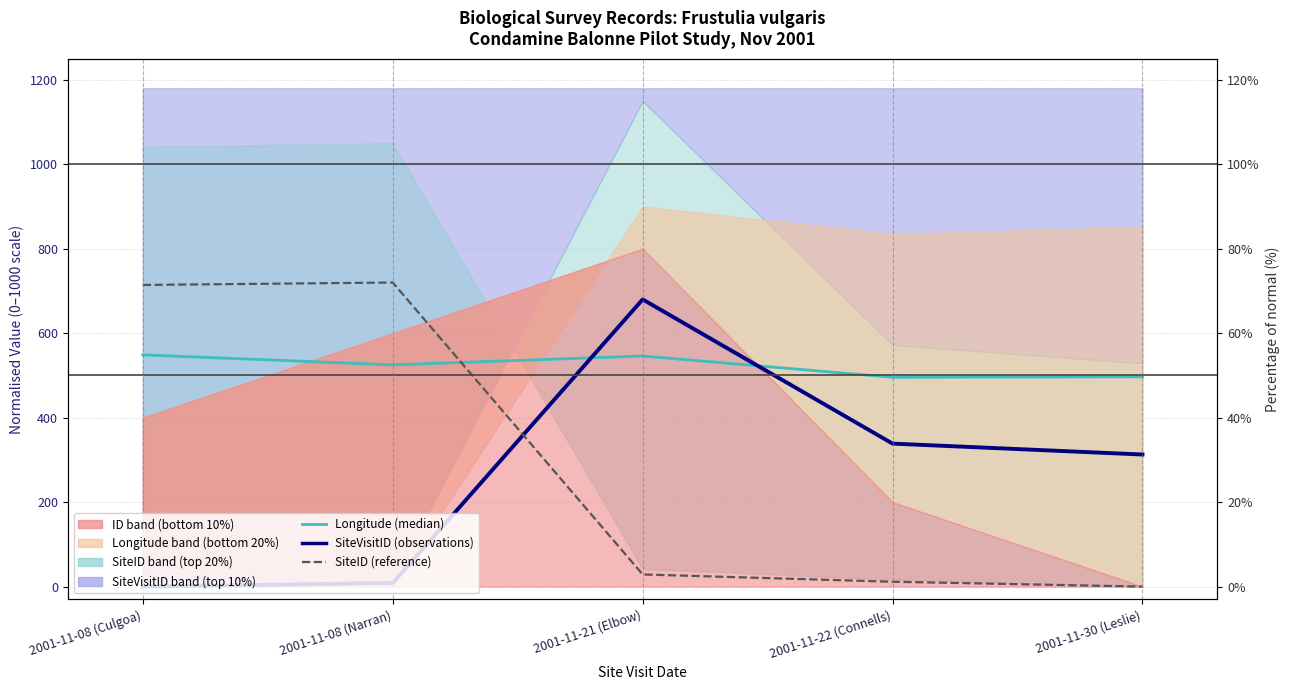

What value does the Longitude (median-style) series have at 2001-11-08 (Narran)?

525.0